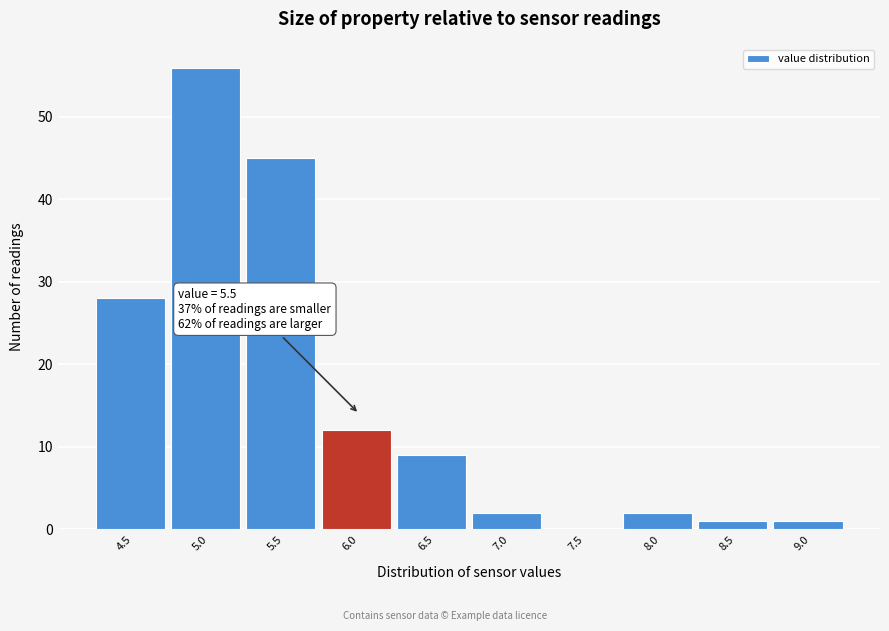

Reading left to right, extract all data points from this chart.

4.5=28	5.0=56	5.5=45	6.0=12	6.5=9	7.0=2	7.5=0	8.0=2	8.5=1	9.0=1